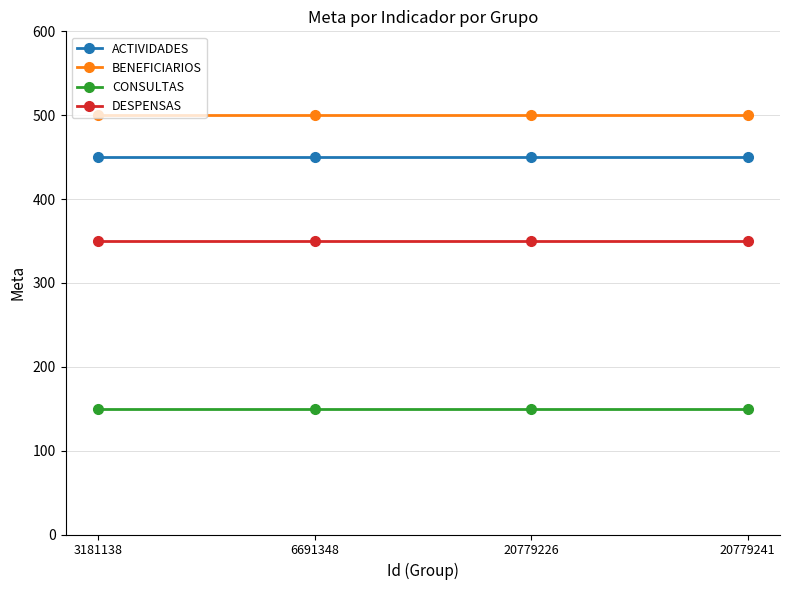

At 3181138, list the series in order from smallest to largest.

CONSULTAS, DESPENSAS, ACTIVIDADES, BENEFICIARIOS